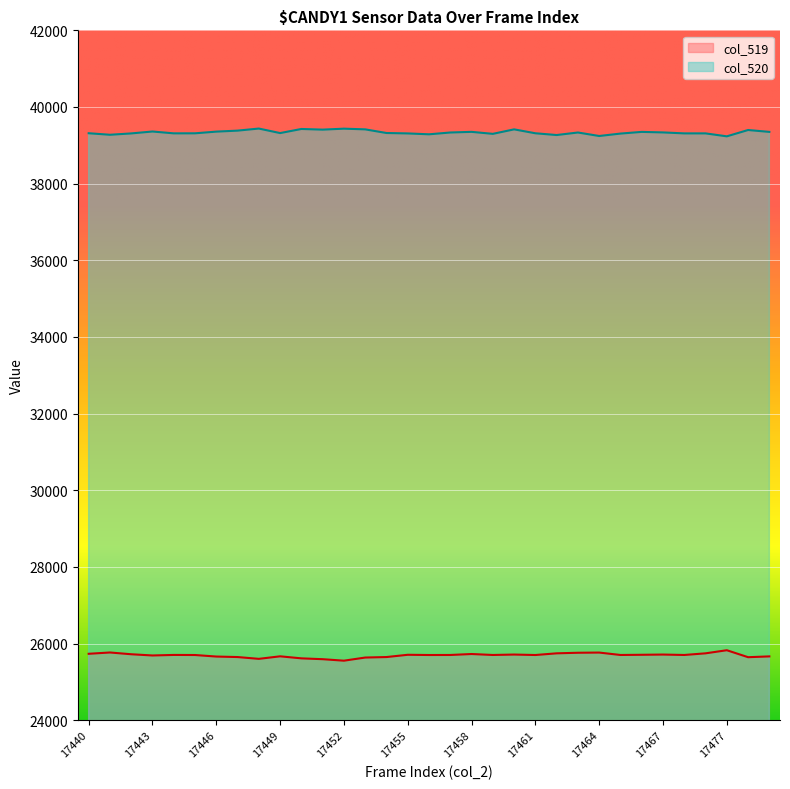

Which category has the highest value in the col_520 series?

17448